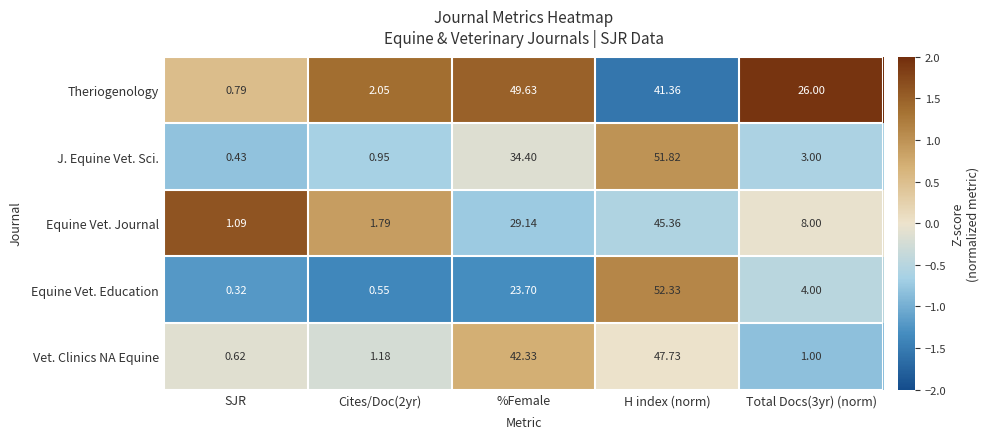

Which label corresponds to the largest value in the chart?

H index (norm)